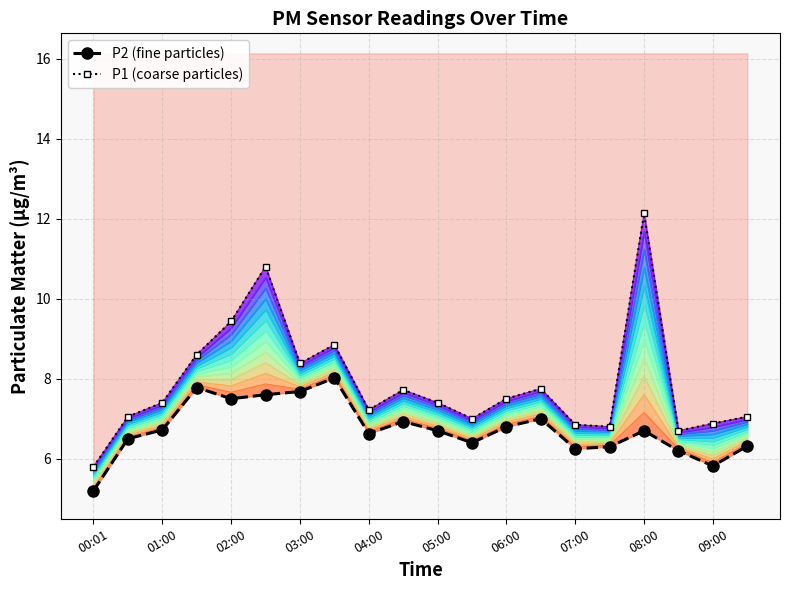

Where does the P1 (coarse particles) series first go above 7?

01:00